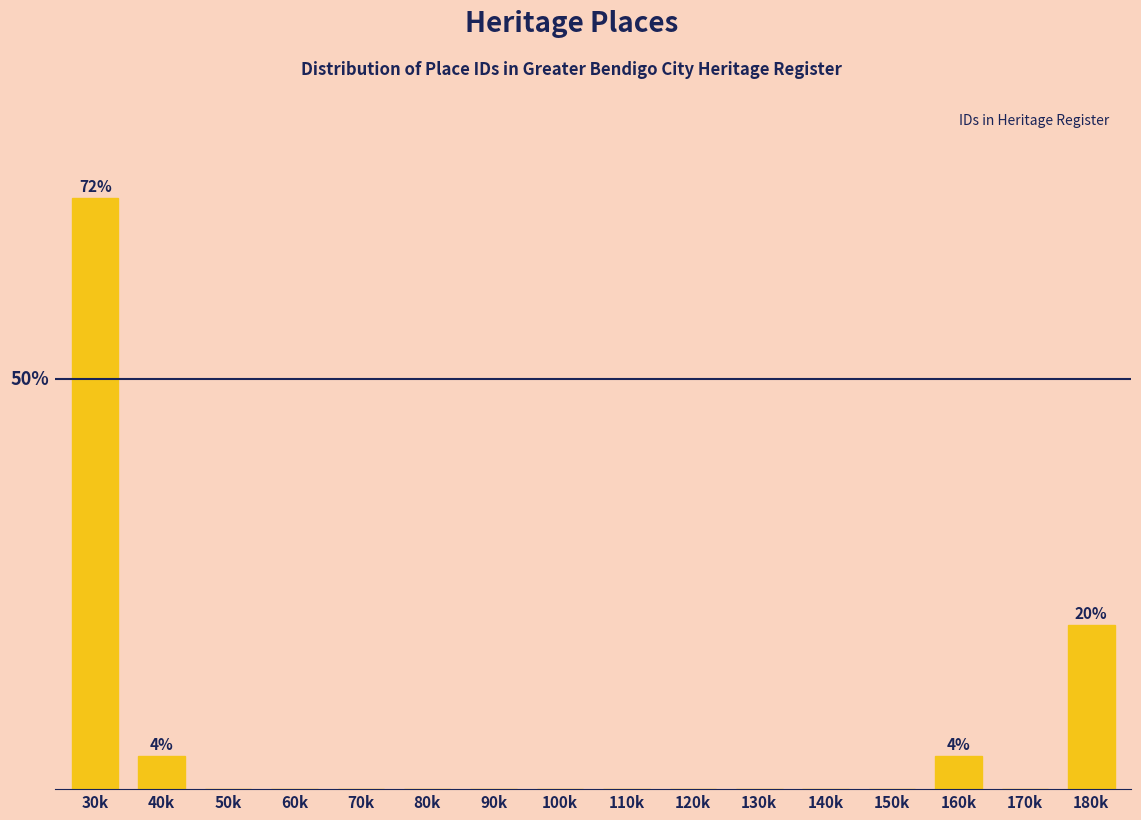

Are the bars horizontal?

No